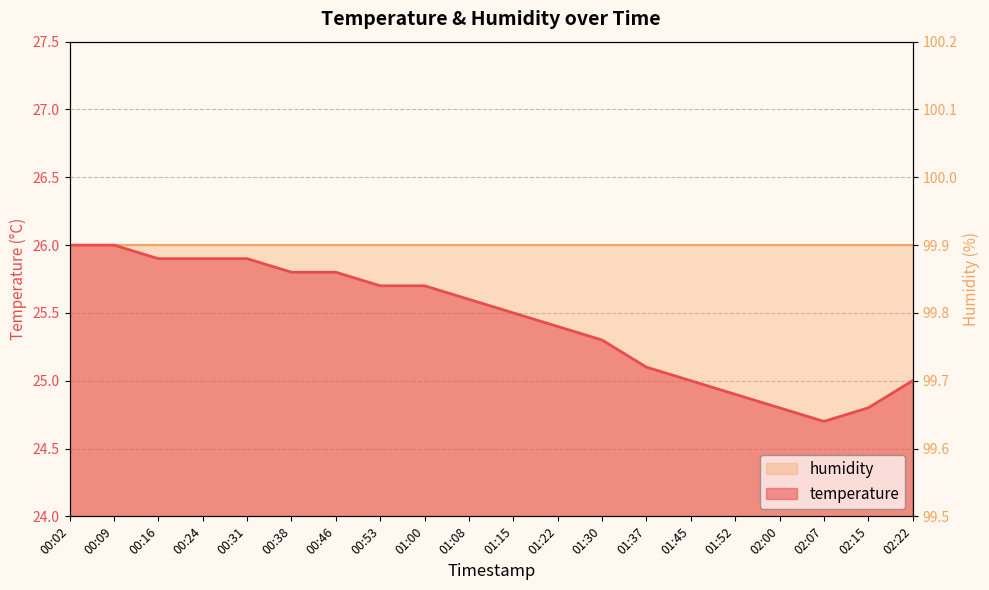

What is the label of the 19th point from the right?

00:09